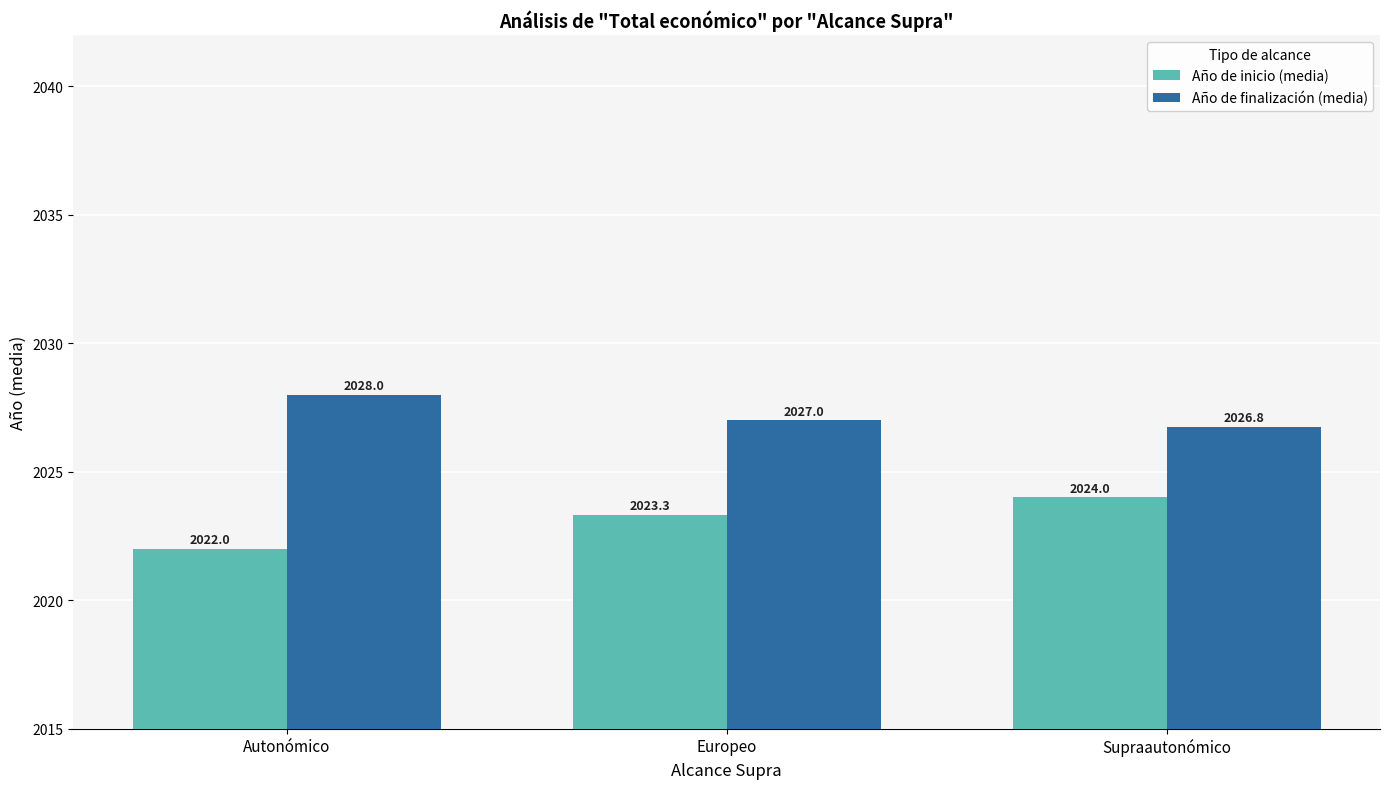

At how many categories does at least one series exceed 2022?

3